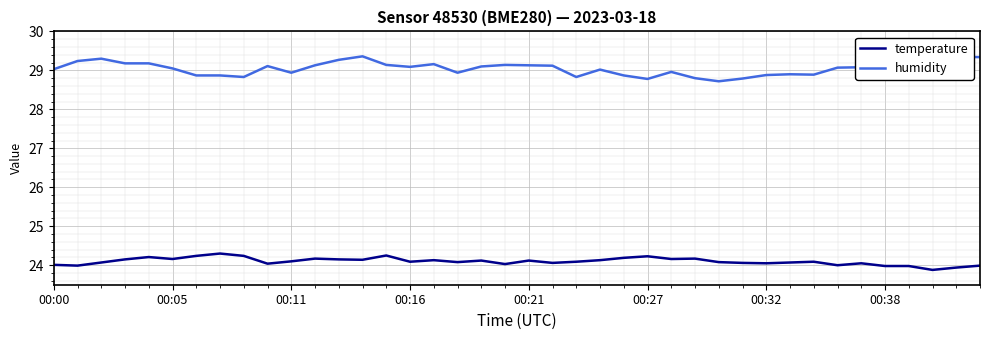

True or false: temperature and humidity intersect in this chart.

False